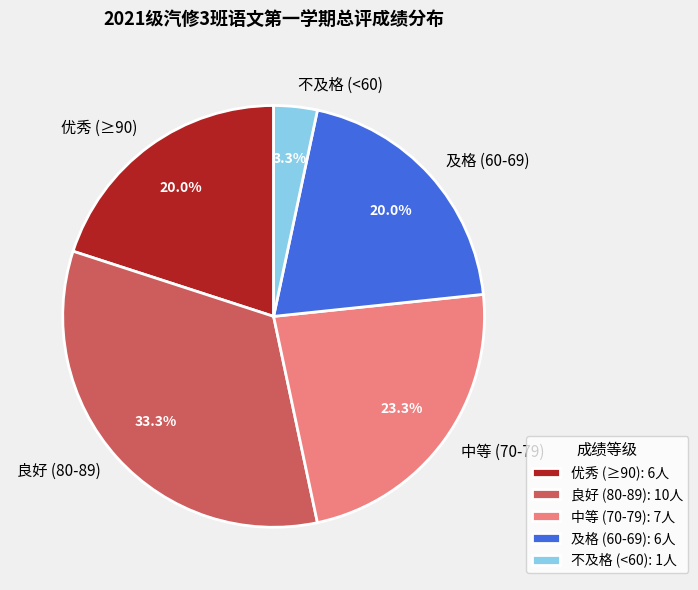

Which has a higher value, 不及格 (<60) or 中等 (70-79)?

中等 (70-79)